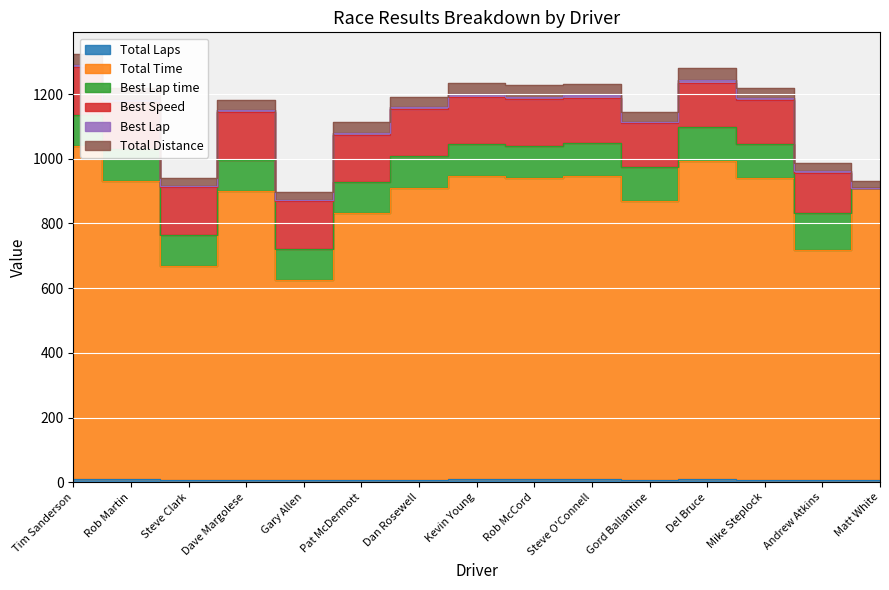

What is the difference between the Total Distance values at Gary Allen and Rob Martin?

11.9